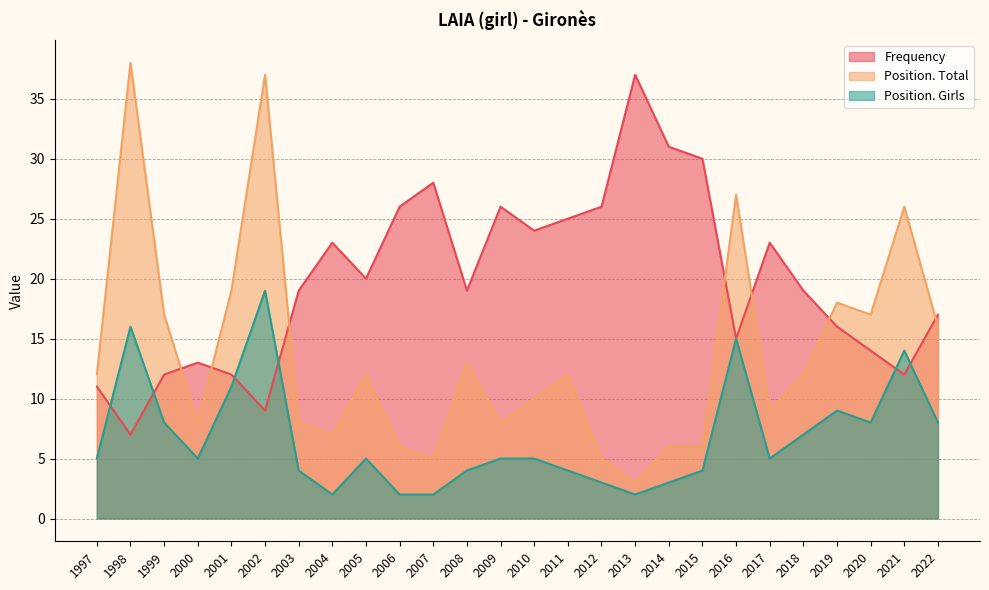

The Position. Total series shows 20 at 2005. True or false?

False